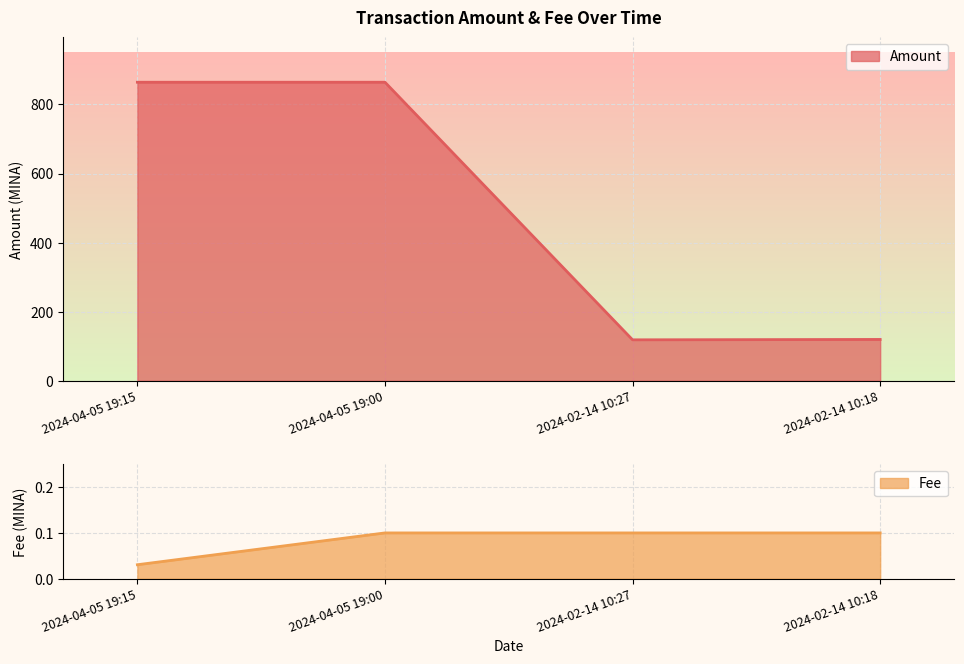

What is the spread (max minus min) of values at 2024-02-14 10:27?

118.4